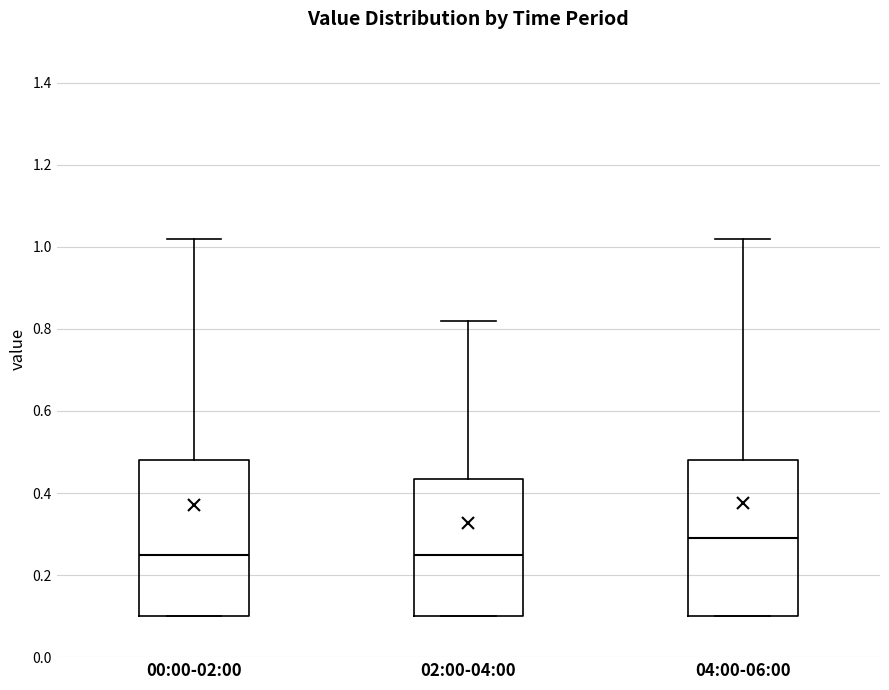

Where is the lower edge of the box for 04:00-06:00 on the y-axis? The values are not printed on the chart, so give them approximately, as read against the axis.

0.10